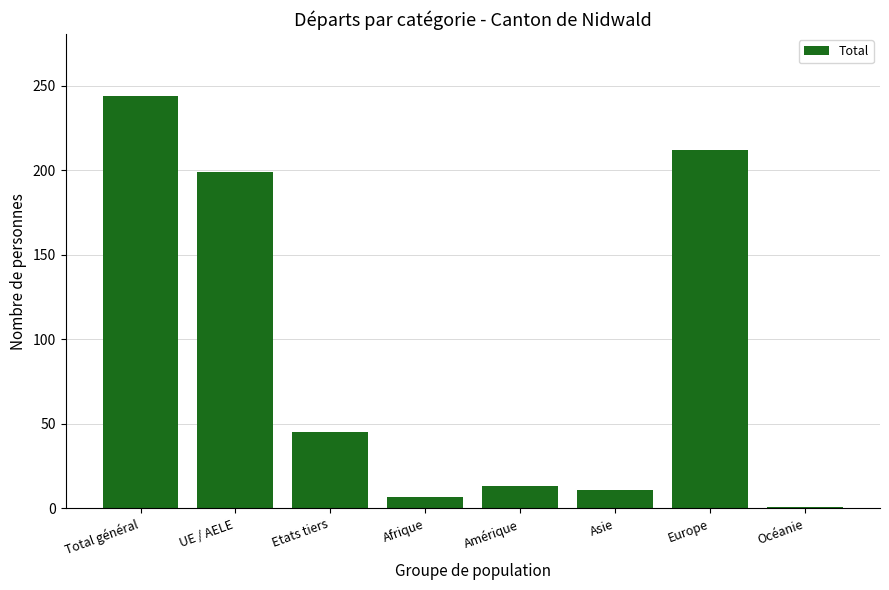

What position from the right is UE / AELE?

7